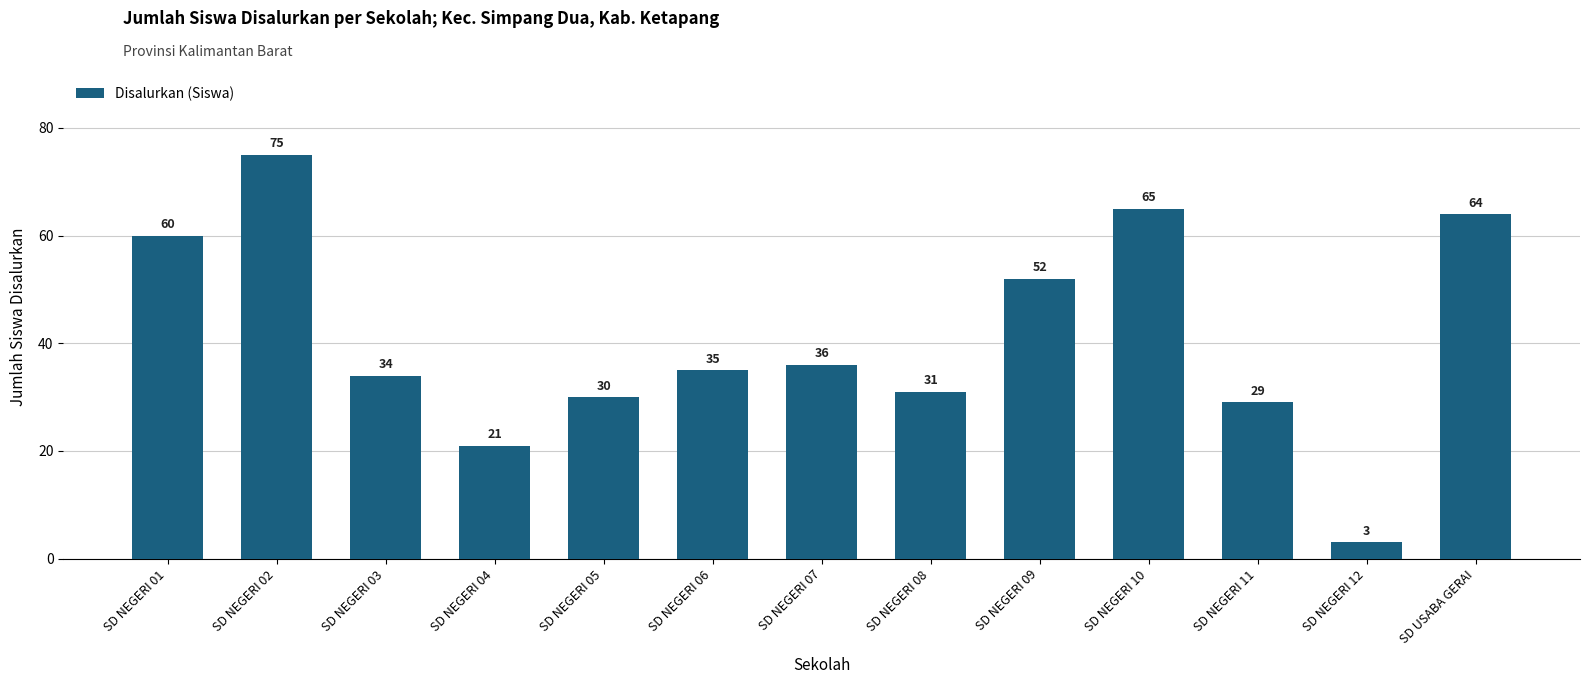

Between SD NEGERI 08 and SD NEGERI 06, which is larger?

SD NEGERI 06